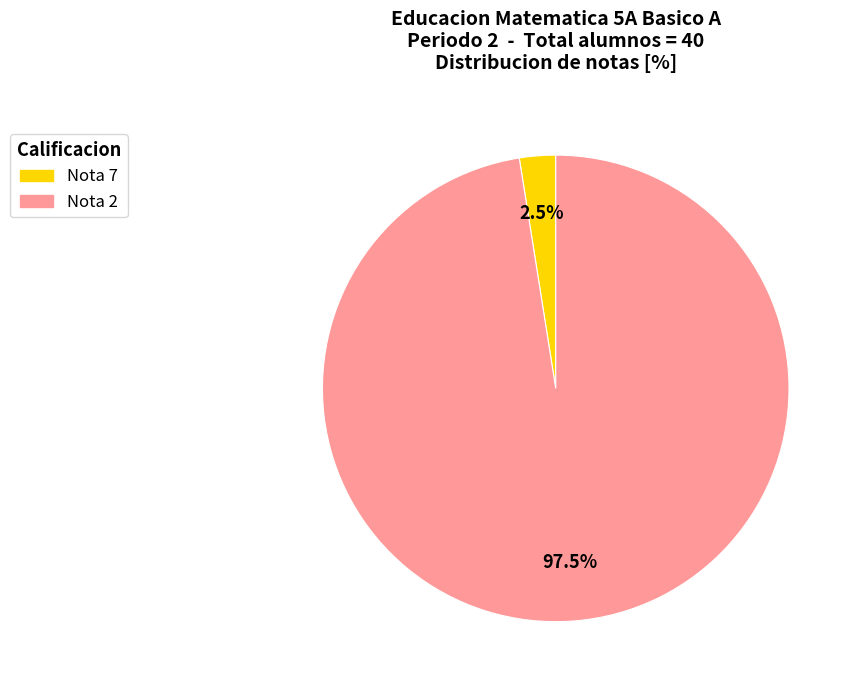

Is there a majority slice in this chart?

Yes